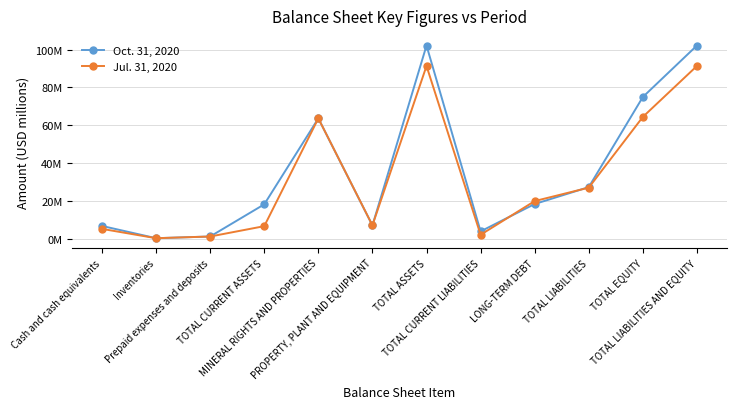

True or false: Jul. 31, 2020 has a value of 5.1 at Cash and cash equivalents.

True